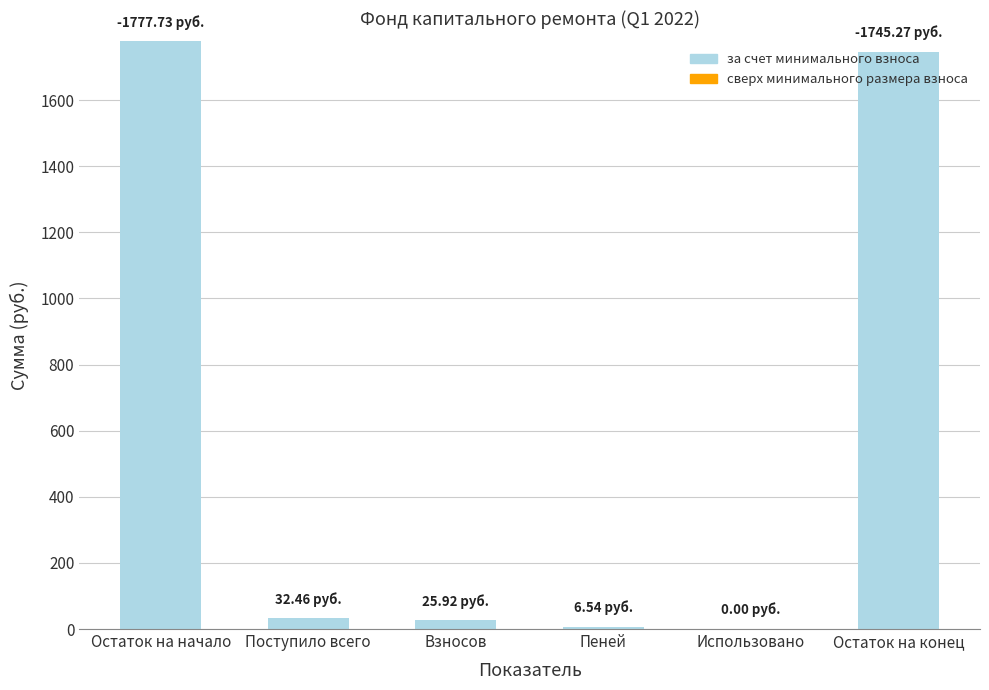

Where is the data nearest to the value 888?

Поступило всего